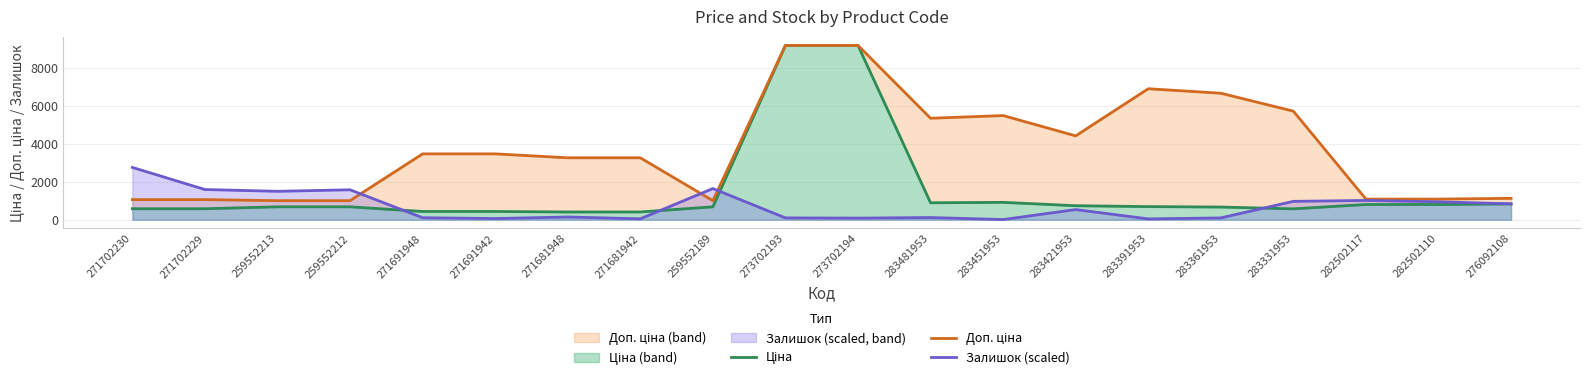

How many distinct data groups are displayed?

3